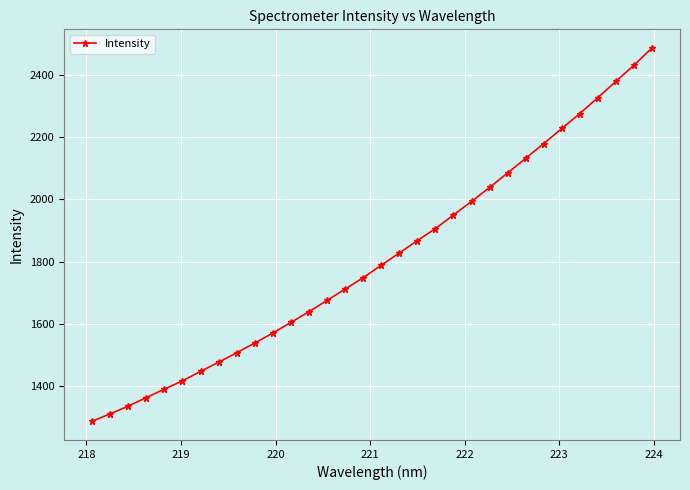

What is the sum of all values?

57922.7